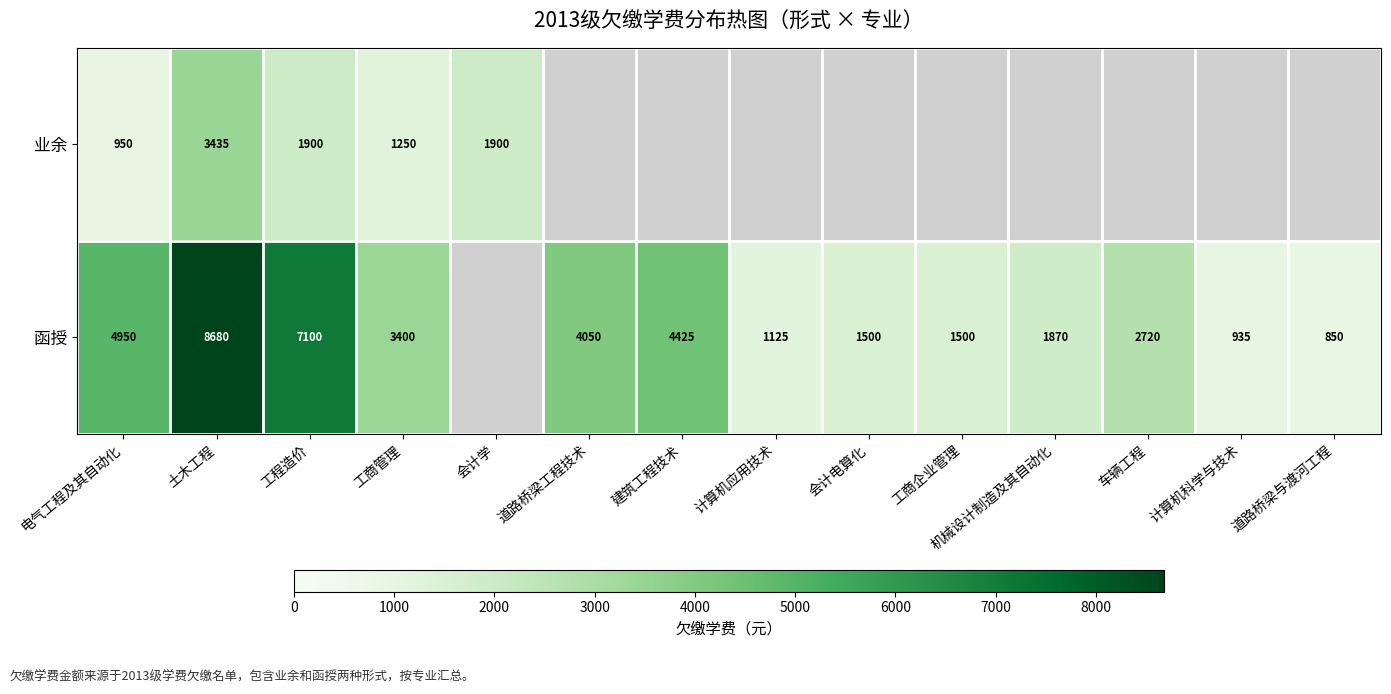

At 土木工程, list the series in order from largest to smallest.

函授, 业余